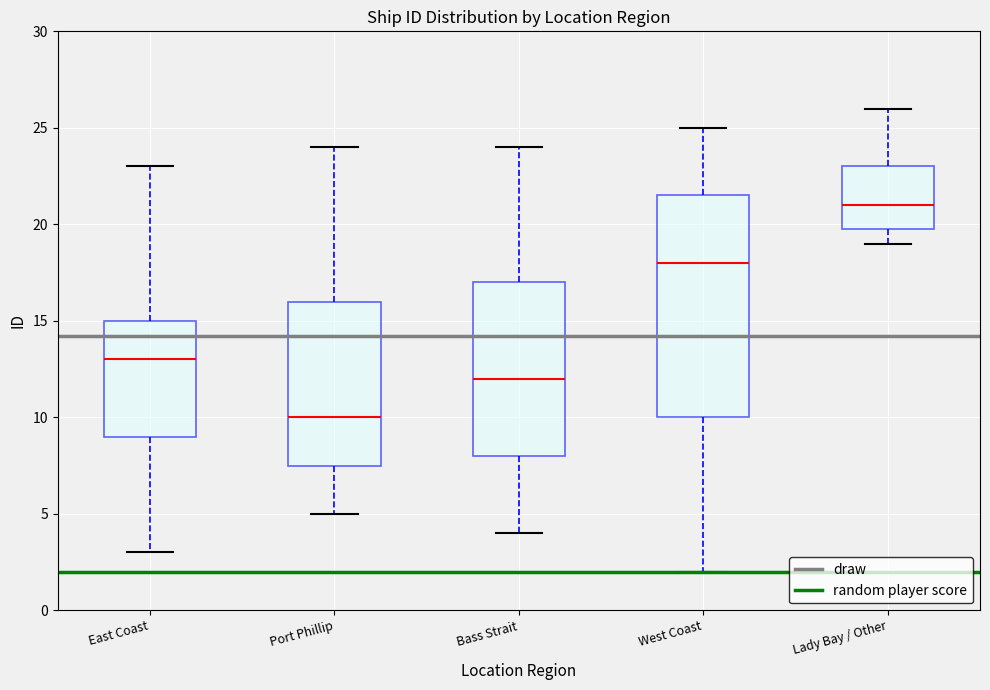

Which box's median line is the highest?

Lady Bay / Other